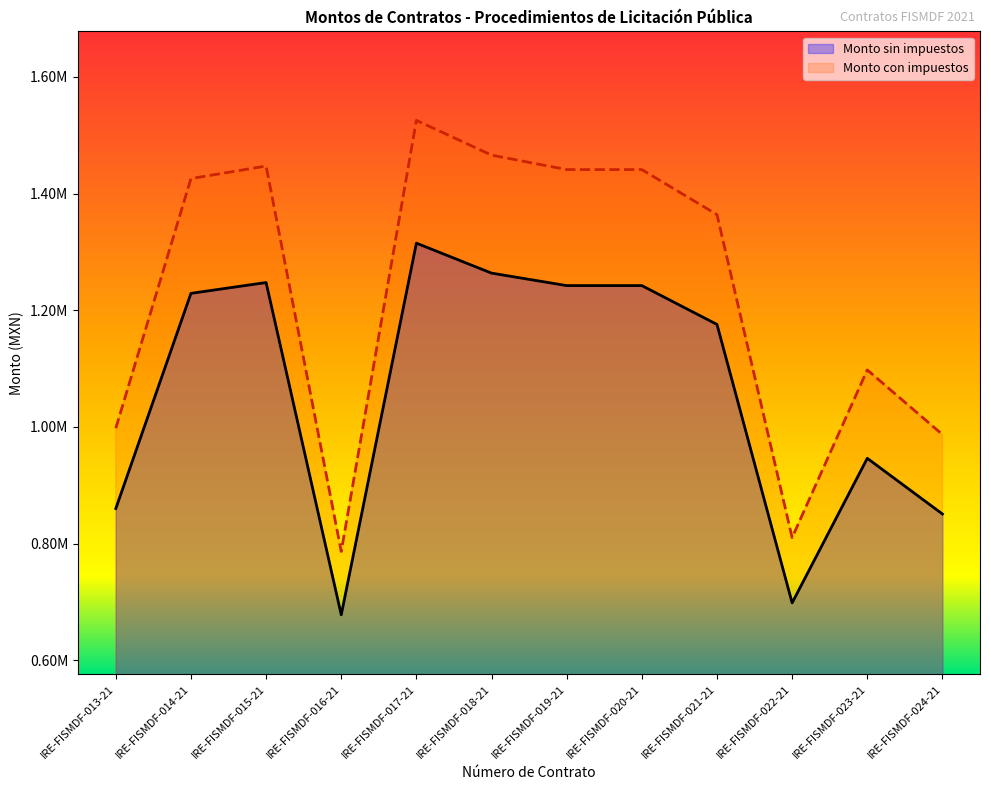

True or false: Monto sin impuestos and Monto con impuestos intersect in this chart.

False